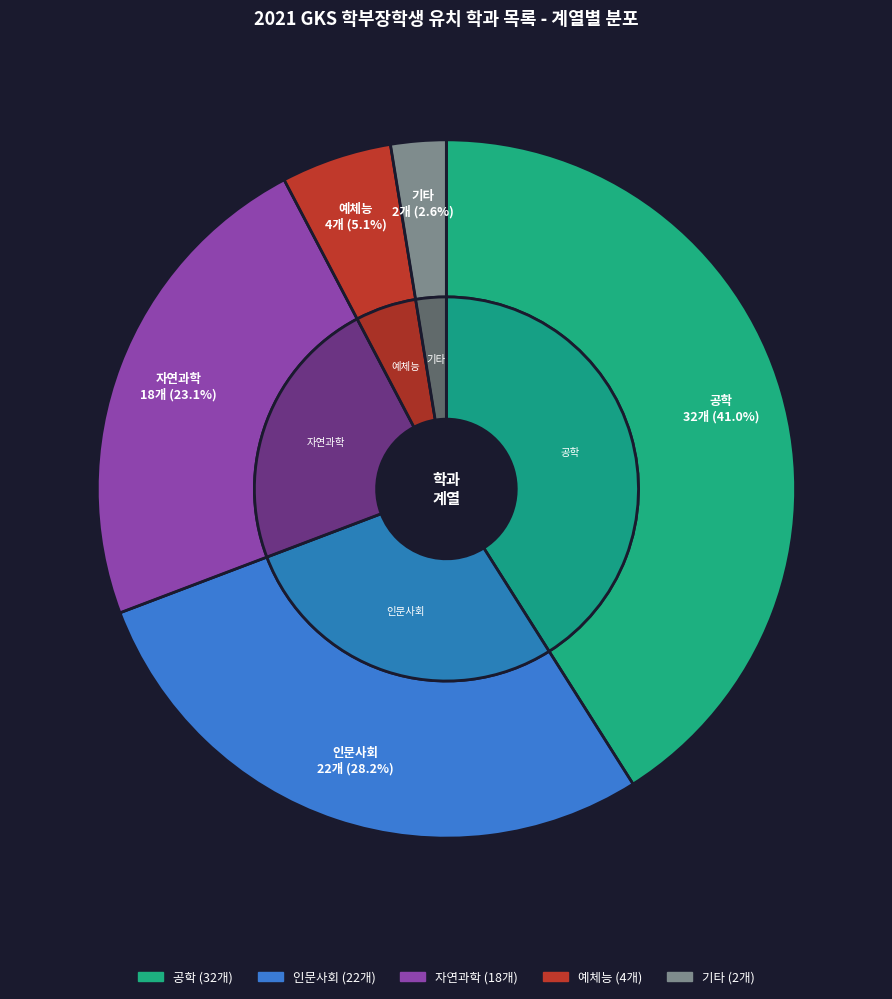

To the nearest percent, what percentage of the pie is 인문사회?

28%